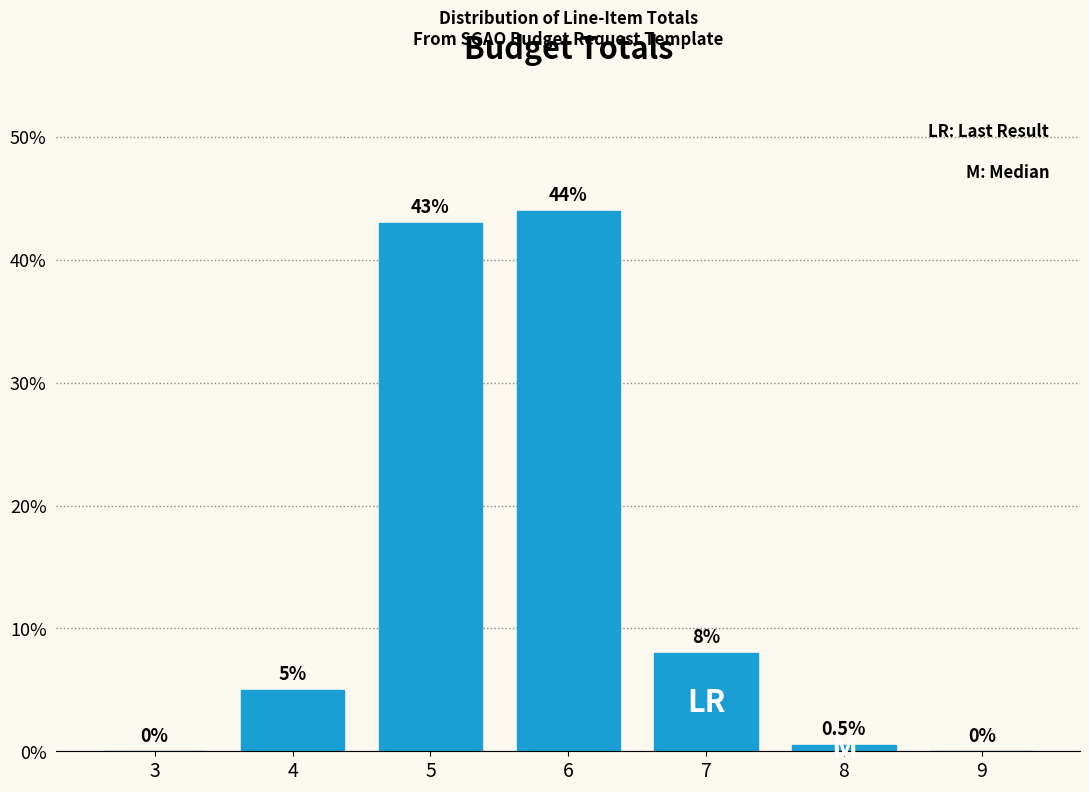

Reading left to right, transcribe all the data shown in this chart.

3=0.0	4=5.0	5=43.0	6=44.0	7=8.0	8=0.5	9=0.0